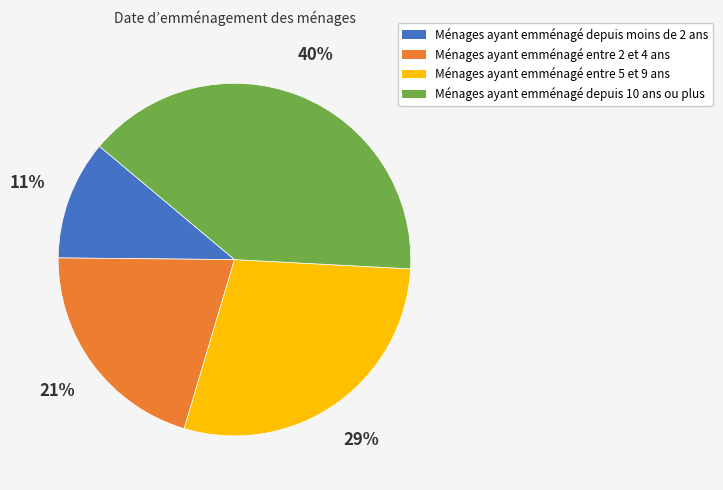

Count the number of slices in the pie.

4